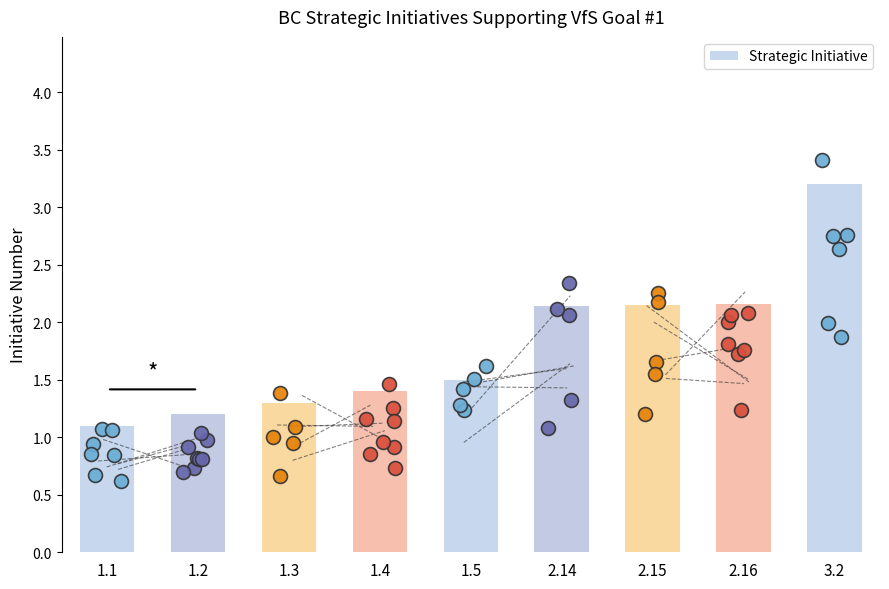

Between 3.2 and 1.5, which is larger?

3.2